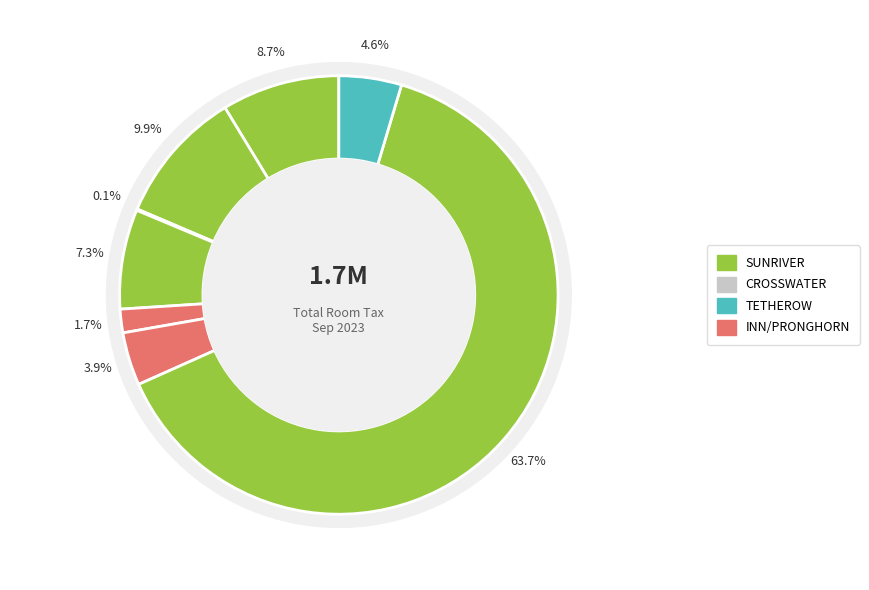

The PRONGHORN slice represents 1% of the pie. True or false?

False